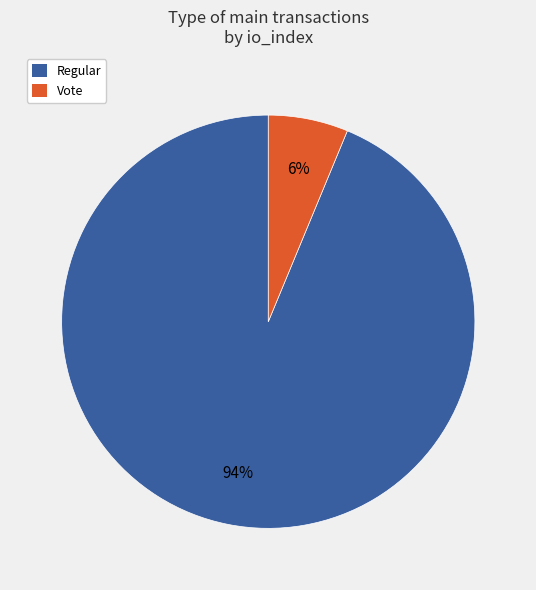

Is there a majority slice in this chart?

Yes